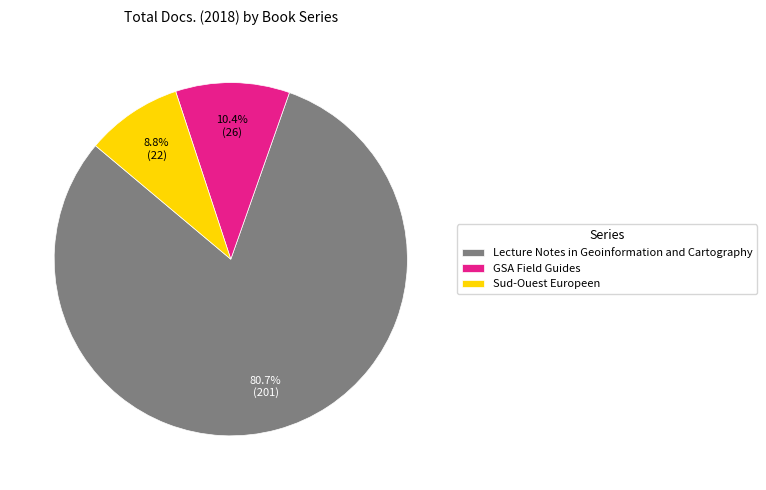

Rank the categories by value from lowest to highest.

Sud-Ouest Europeen, GSA Field Guides, Lecture Notes in Geoinformation and Cartography